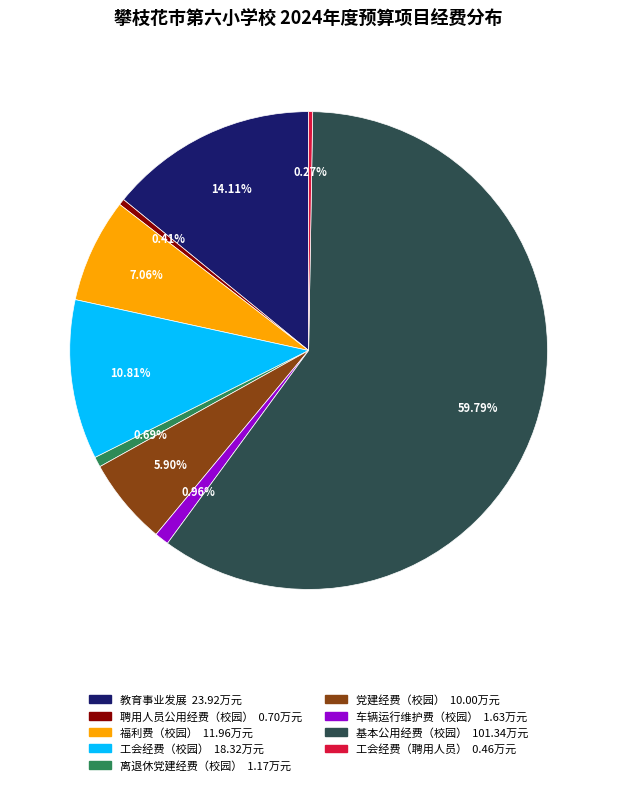

To the nearest percent, what portion does 基本公用经费（校园） represent?

60%